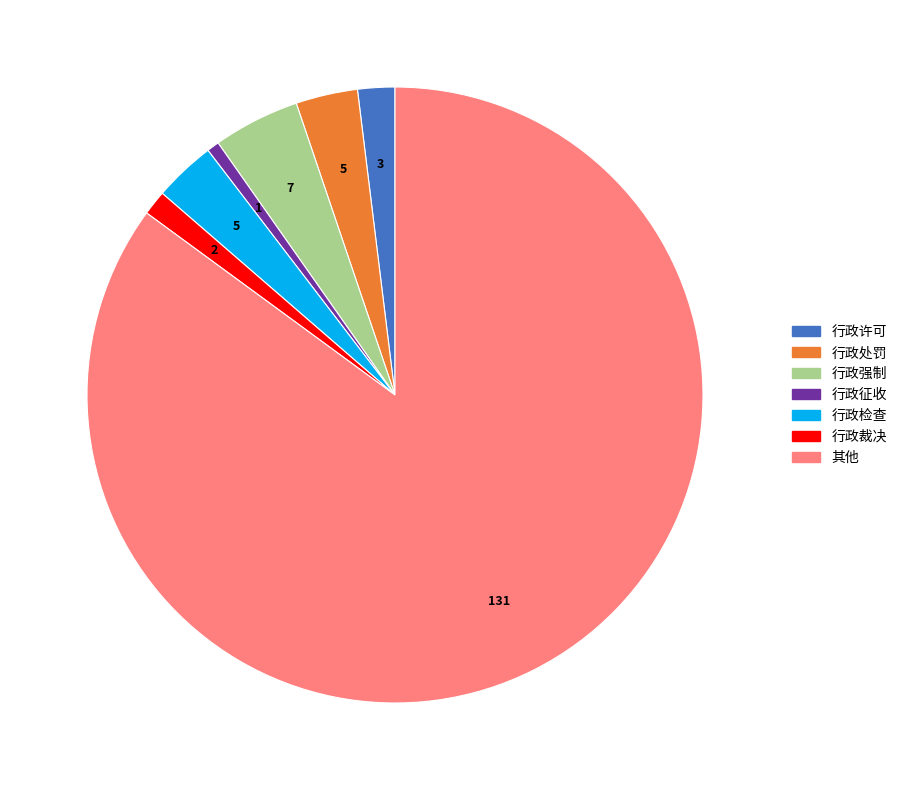

What is the largest slice in the pie chart?

其他